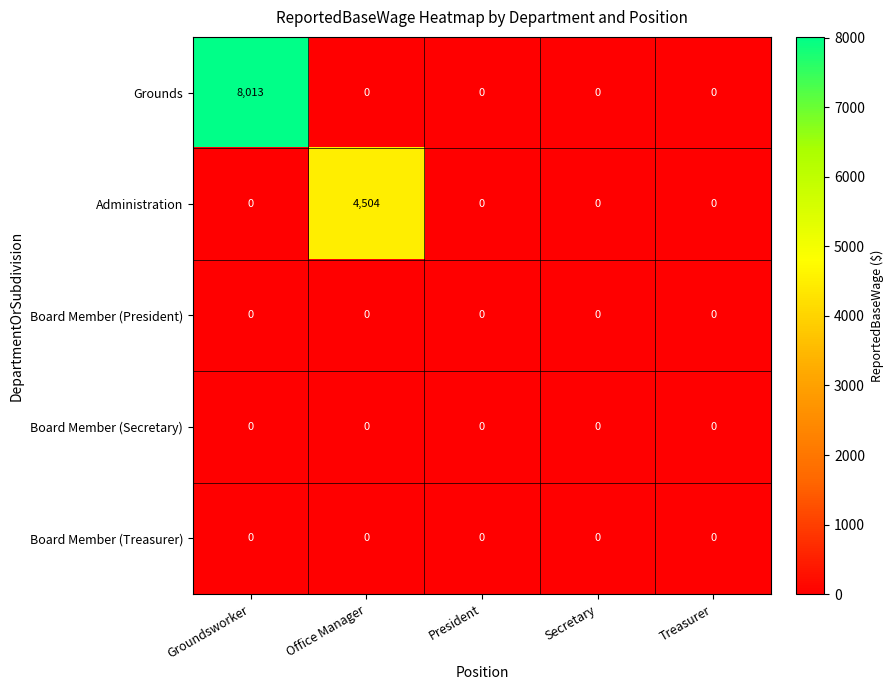

Reading right to left, what are all the values shown in this chart?

Grounds: Treasurer=0	Secretary=0	President=0	Office Manager=0	Groundsworker=8013
Administration: Treasurer=0	Secretary=0	President=0	Office Manager=4504	Groundsworker=0
Board Member (President): Treasurer=0	Secretary=0	President=0	Office Manager=0	Groundsworker=0
Board Member (Secretary): Treasurer=0	Secretary=0	President=0	Office Manager=0	Groundsworker=0
Board Member (Treasurer): Treasurer=0	Secretary=0	President=0	Office Manager=0	Groundsworker=0